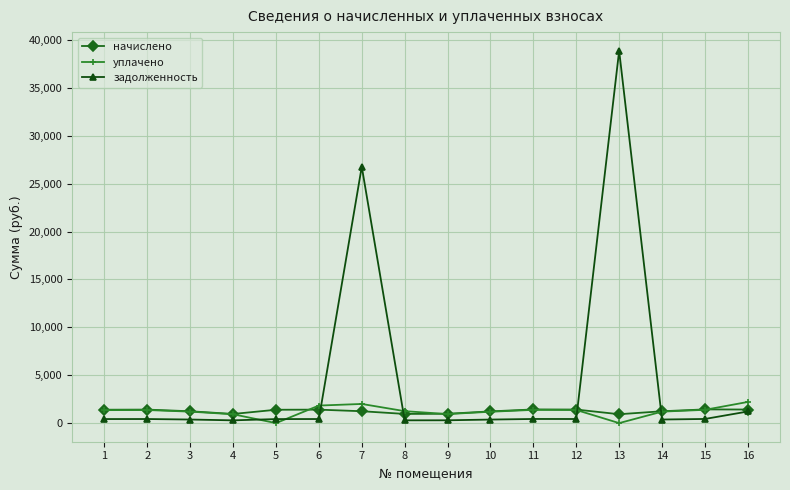

After their last crossing, which series has the higher values: задолженность or уплачено?

уплачено